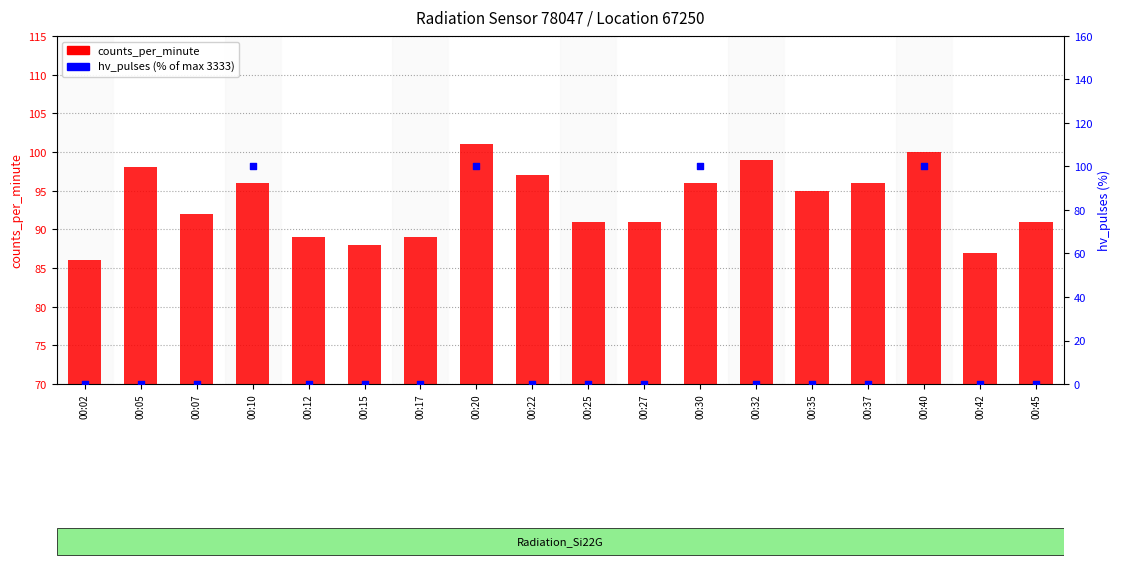

Is the value of hv_pulses (% of max) at 00:20 greater than the value of counts_per_minute at 00:10?

Yes